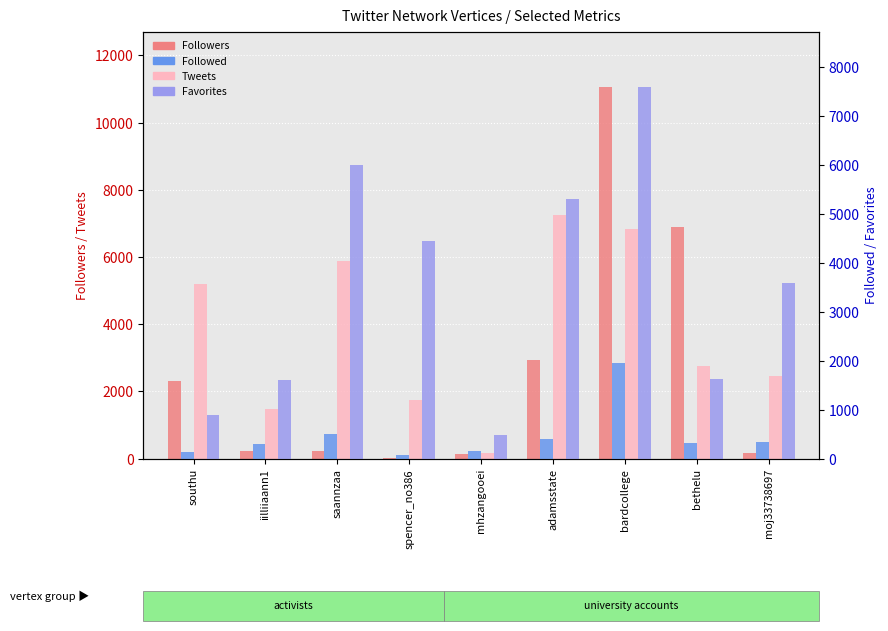

List the labels in order of Followers value, largest first.

bardcollege, bethelu, adamsstate, southu, iilliiaann1, saannzaa, moj33738697, mhzangooei, spencer_no386